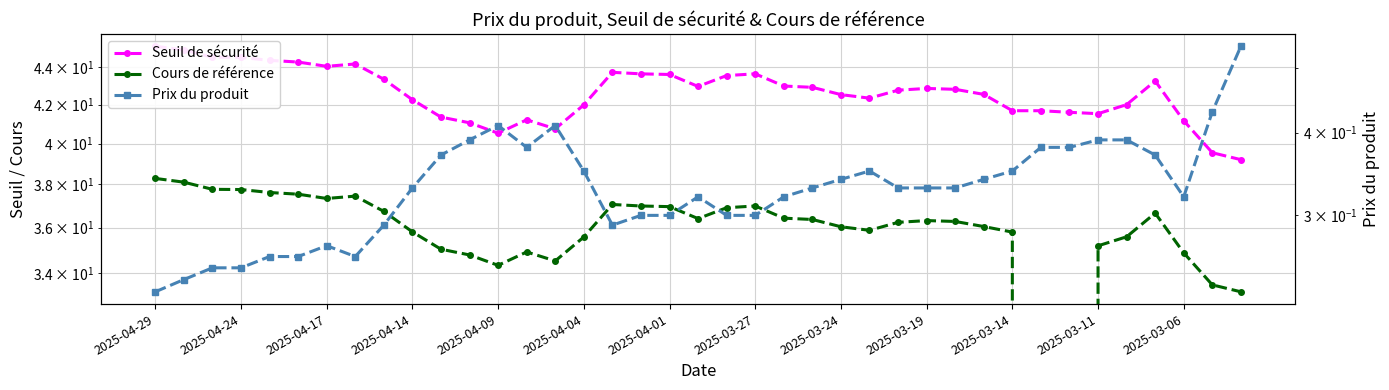

Is the value of Seuil de sécurité at 13 greater than the value of Cours de référence at 19?

Yes